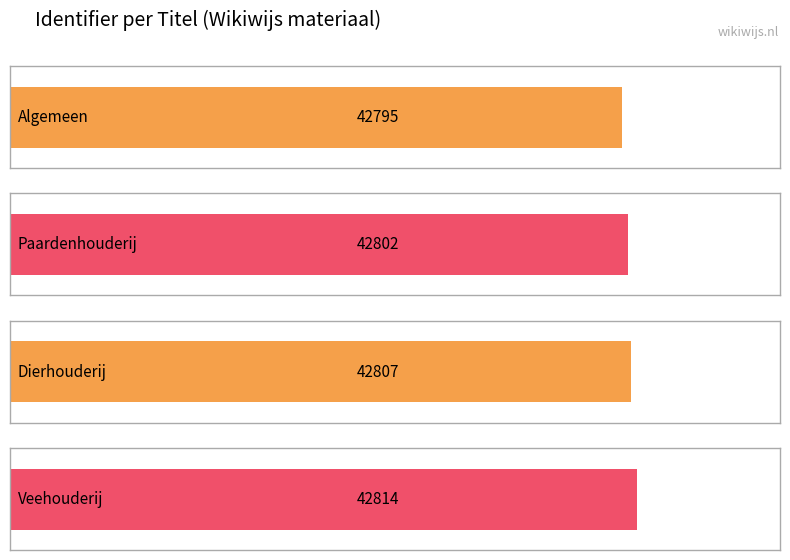

What is the difference between the second highest and minimum values?

12